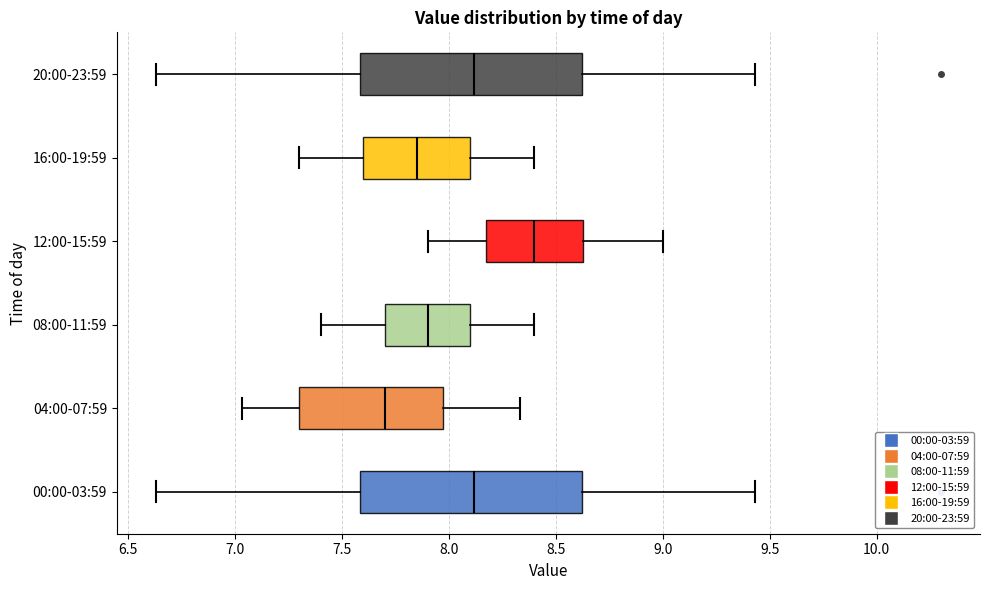

Which box has the furthest to the right median line?

12:00-15:59